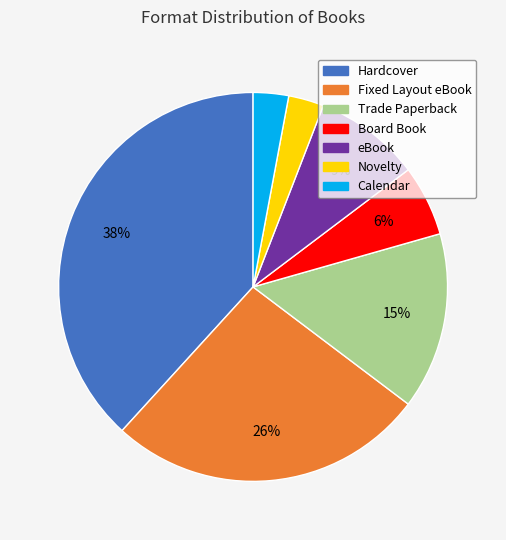

Is the sum of Fixed Layout eBook and Novelty greater than half?

No